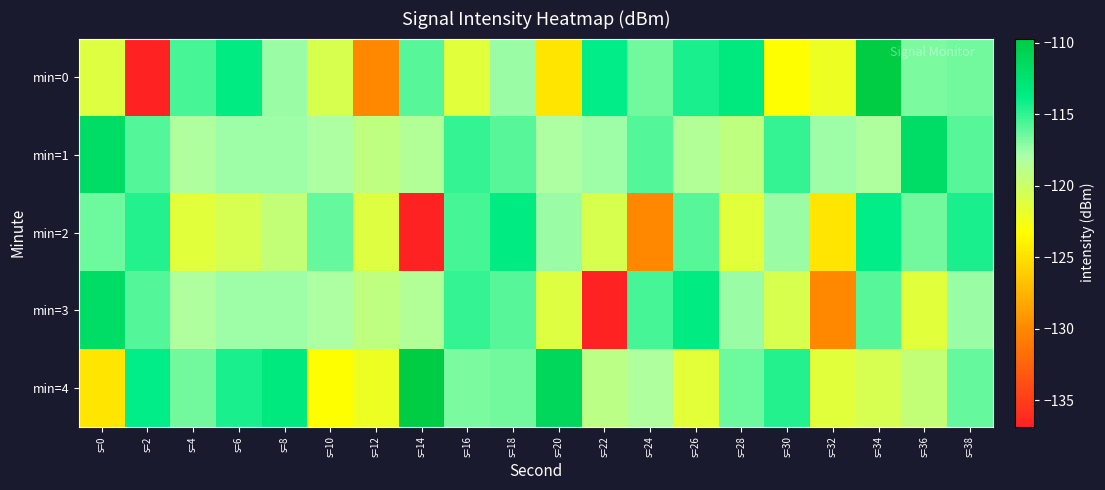

Reading right to left, transcribe all the data shown in this chart.

min=0: s=38=-116.5	s=36=-116.7	s=34=-109.7	s=32=-122.2	s=30=-123.3	s=28=-113.3	s=26=-114.4	s=24=-116.5	s=22=-113.8	s=20=-124.7	s=18=-117.5	s=16=-121.5	s=14=-115.9	s=12=-130.0	s=10=-120.8	s=8=-117.5	s=6=-113.5	s=4=-115.5	s=2=-136.9	s=0=-121.2
min=1: s=38=-115.9	s=36=-111.8	s=34=-118.3	s=32=-117.6	s=30=-115.1	s=28=-119.2	s=26=-118.5	s=24=-115.8	s=22=-117.6	s=20=-118.1	s=18=-115.9	s=16=-115.1	s=14=-118.5	s=12=-119.2	s=10=-118.1	s=8=-117.6	s=6=-117.6	s=4=-118.3	s=2=-115.8	s=0=-111.8
min=2: s=38=-114.4	s=36=-116.5	s=34=-113.8	s=32=-124.7	s=30=-117.5	s=28=-121.5	s=26=-115.9	s=24=-130.0	s=22=-120.8	s=20=-117.5	s=18=-113.5	s=16=-115.5	s=14=-136.9	s=12=-121.2	s=10=-116.2	s=8=-119.5	s=6=-120.7	s=4=-121.4	s=2=-114.6	s=0=-116.4
min=3: s=38=-117.5	s=36=-121.5	s=34=-115.9	s=32=-130.0	s=30=-120.8	s=28=-117.5	s=26=-113.5	s=24=-115.5	s=22=-136.9	s=20=-121.2	s=18=-115.9	s=16=-115.1	s=14=-118.5	s=12=-119.2	s=10=-118.1	s=8=-117.6	s=6=-117.6	s=4=-118.3	s=2=-115.8	s=0=-111.8
min=4: s=38=-116.2	s=36=-119.5	s=34=-120.7	s=32=-121.4	s=30=-114.6	s=28=-116.4	s=26=-121.5	s=24=-118.2	s=22=-118.9	s=20=-111.1	s=18=-116.5	s=16=-116.7	s=14=-109.7	s=12=-122.2	s=10=-123.3	s=8=-113.3	s=6=-114.4	s=4=-116.5	s=2=-113.8	s=0=-124.7